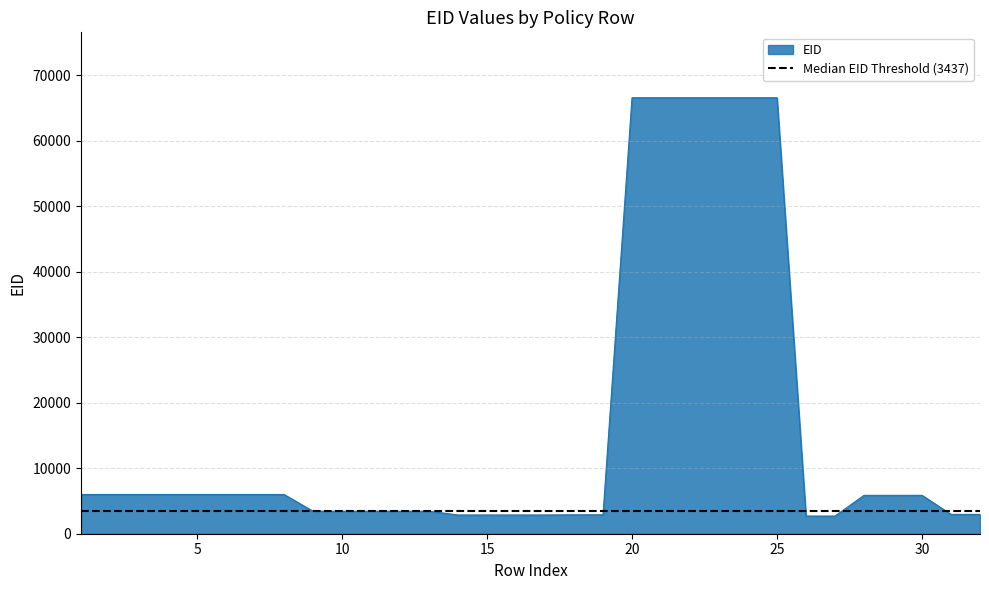

Reading right to left, what are all the values shown in this chart?

2952	2952	5864	5864	5864	2698	2698	66583	66583	66583	66583	66583	66583	2888	2888	2861	2861	2861	2861	3437	3437	3437	3437	3437	5992	5992	5992	5992	5992	5992	5992	5992